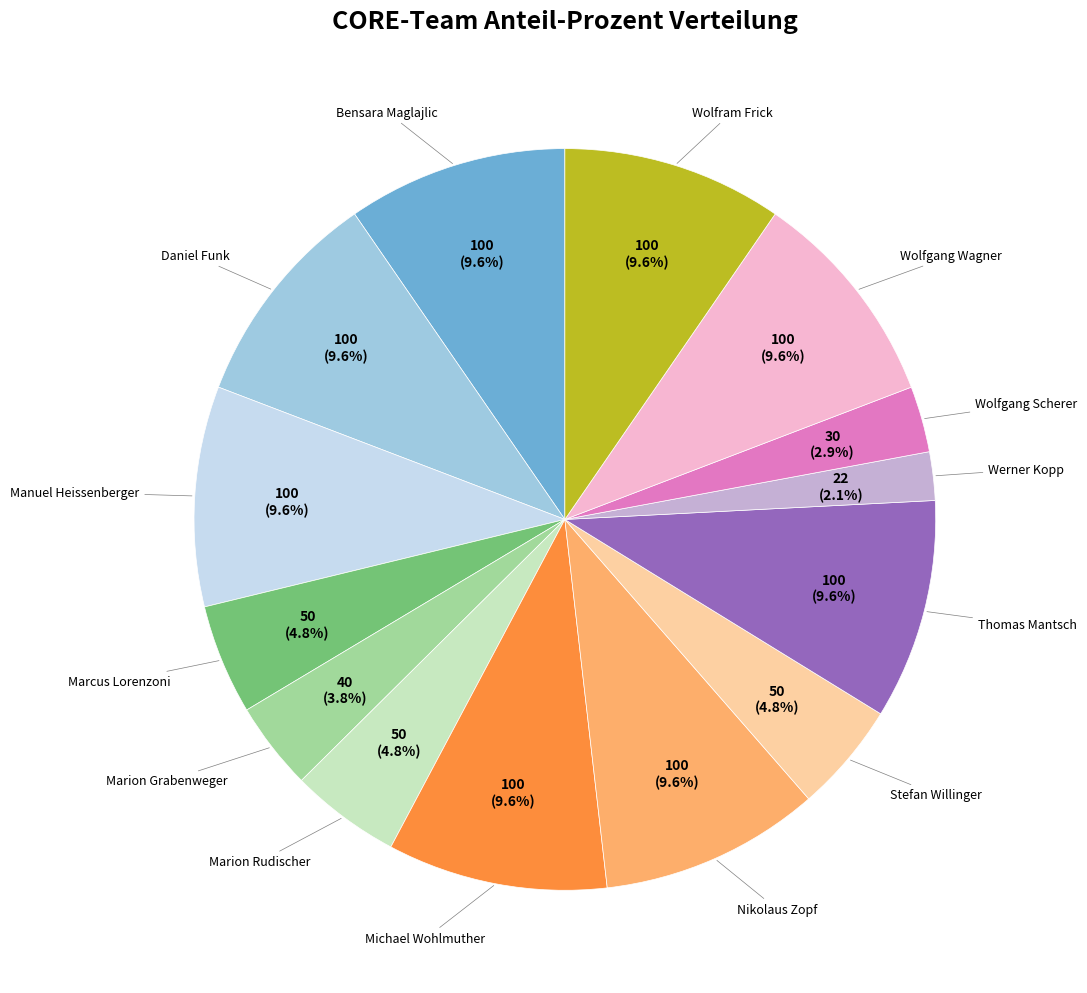

Count the number of slices in the pie.

14